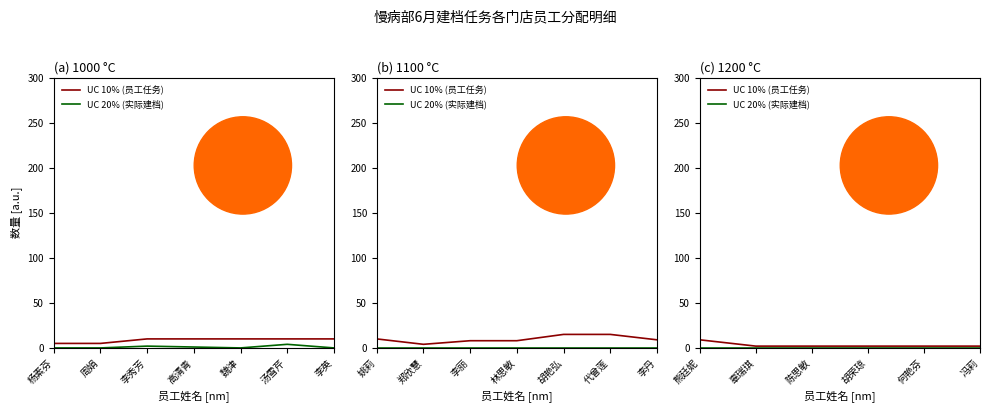

List the series in order of their overall mean, highest first.

UC 10% (员工任务), UC 20% (实际建档)